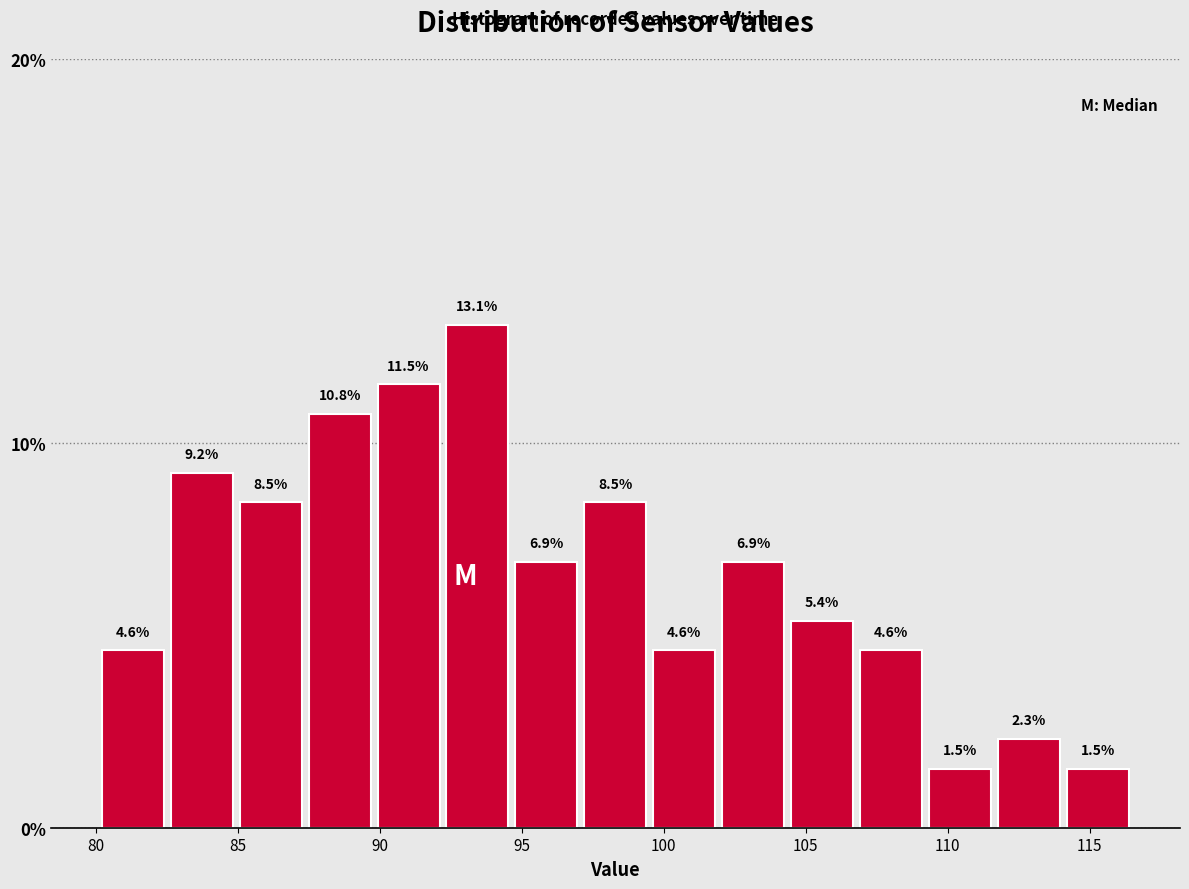

How tall is the bar that spans 90.0 to 92.0 on the x-axis? The bar edges are not printed on the chart, so give them approximately, as read against the axis.

11.5